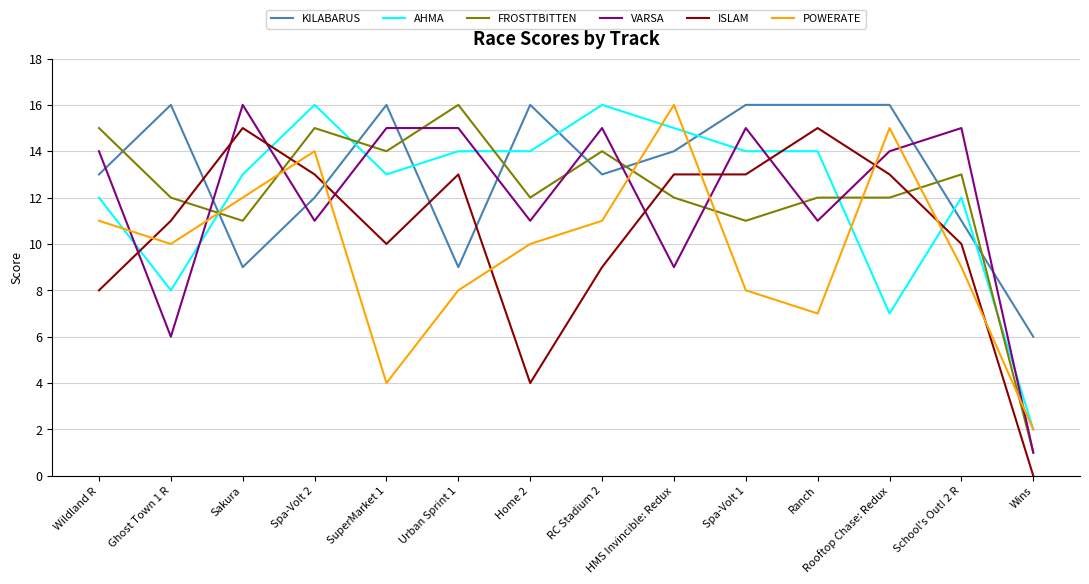

What position from the left is Ranch?

11